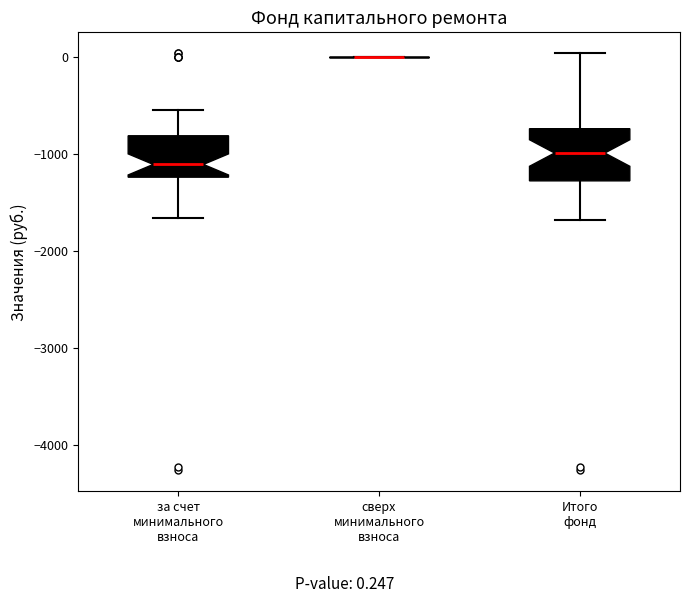

Reading left to right, read every box against the y-axis: the position of its median line, the range the box covers, and the ends of its whiskers. The values are not printed on the chart, so give them approximately, as read against the axis.

за счет минимального взноса: median -1100, box -1200 to -800, whiskers -1700 to -500
сверх минимального взноса: box collapsed to a line at 0, whiskers 0 to 0
Итого фонд: median -1000, box -1300 to -700, whiskers -1700 to 0